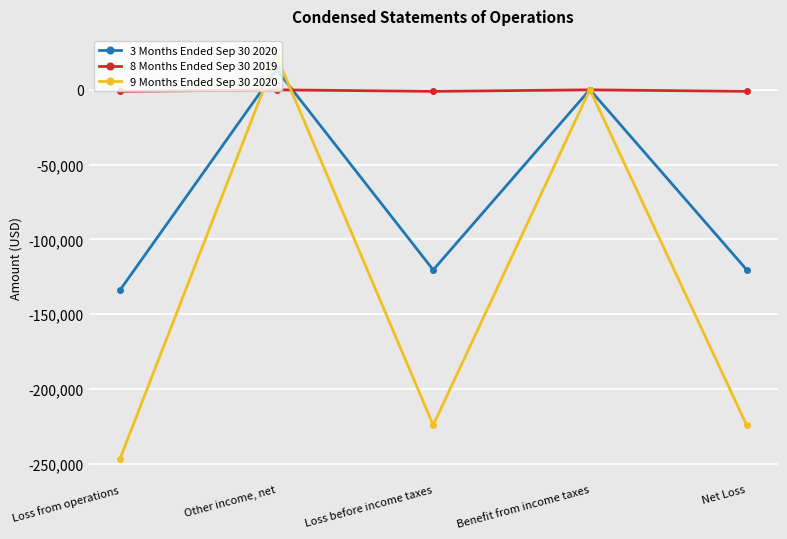

How many data points in 9 Months Ended Sep 30 2020 are less than -224032?

2